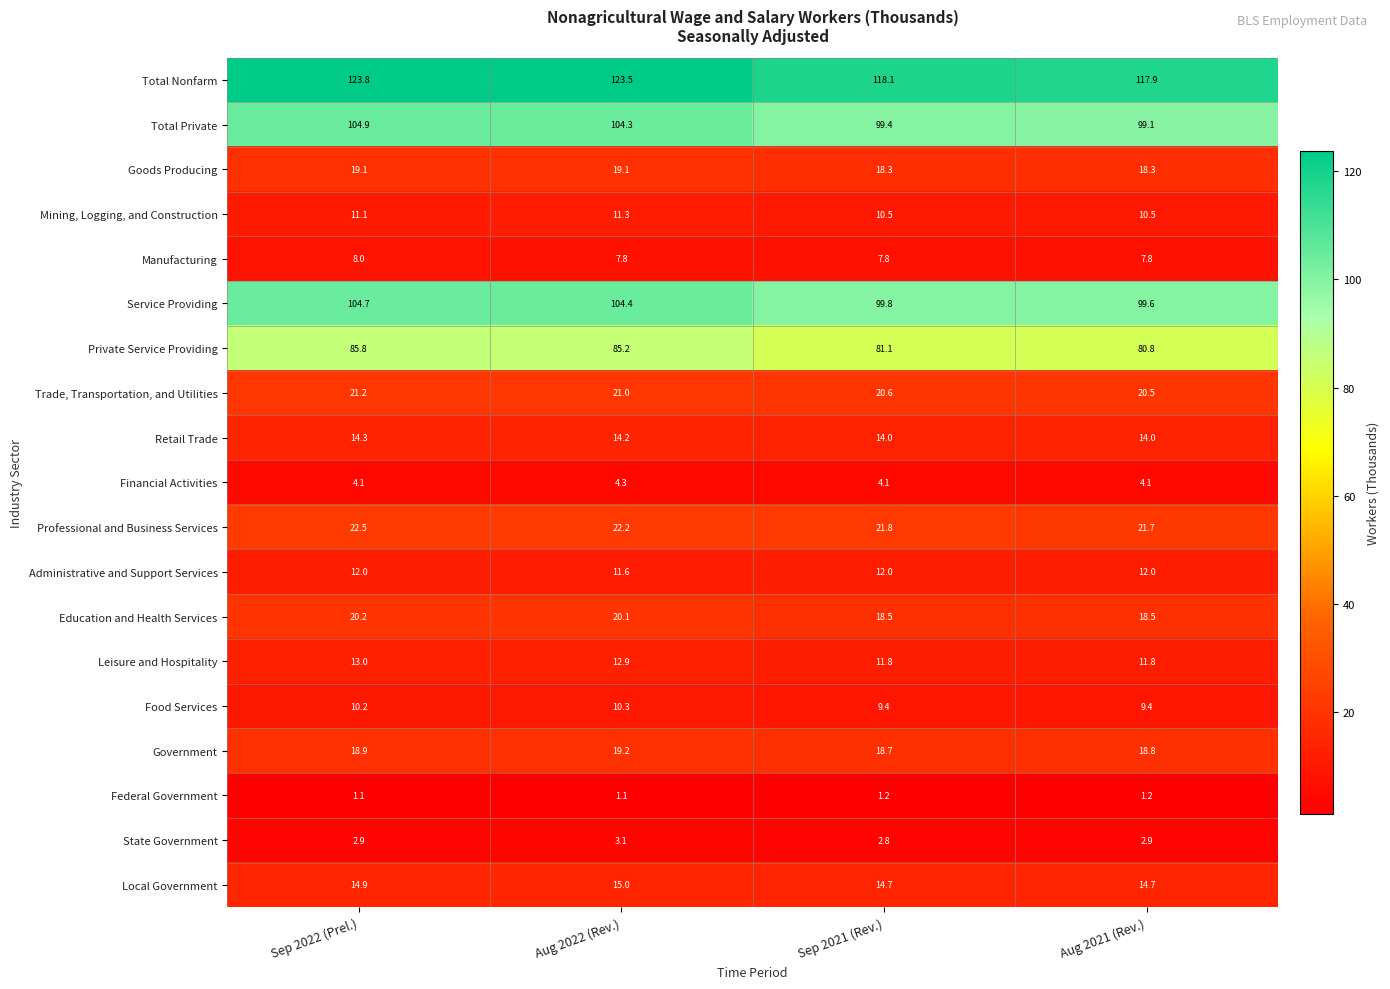

How many Trade, Transportation, and Utilities values are between 20 and 21?

3